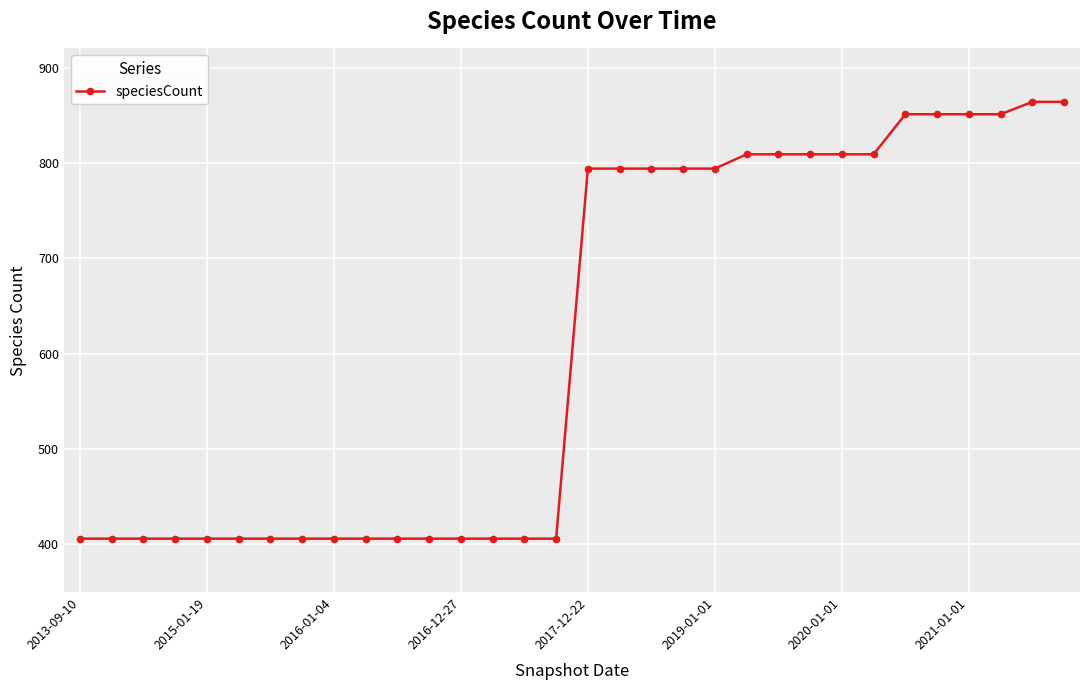

What is the greatest value displayed?

864